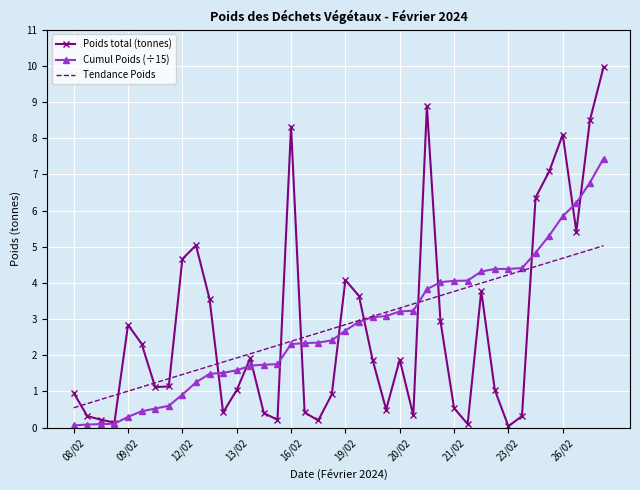

True or false: Poids total (tonnes) and Tendance Poids intersect in this chart.

True